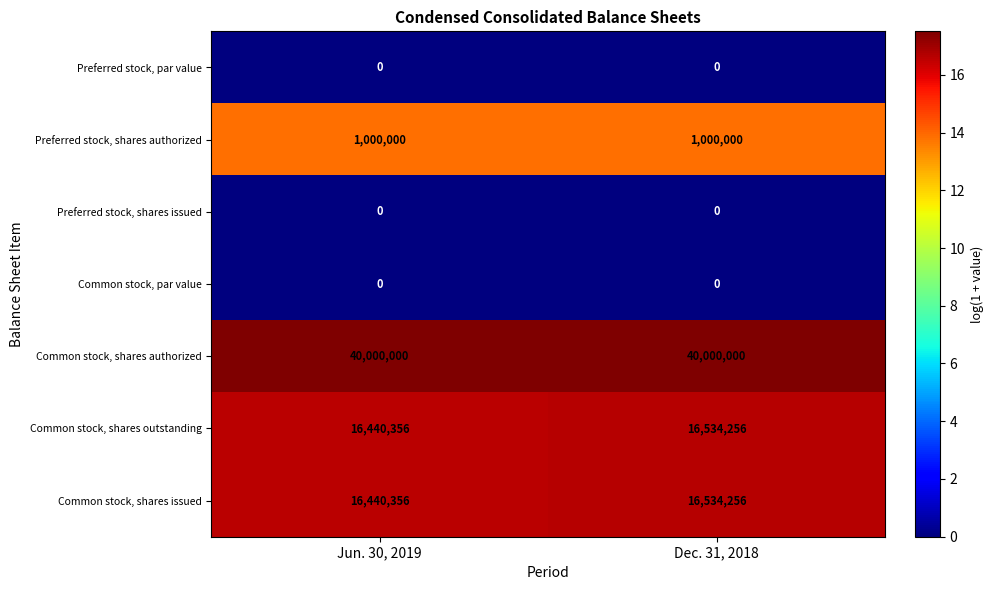

True or false: Common stock, shares issued has a value of 16440356 at Jun. 30, 2019.

True